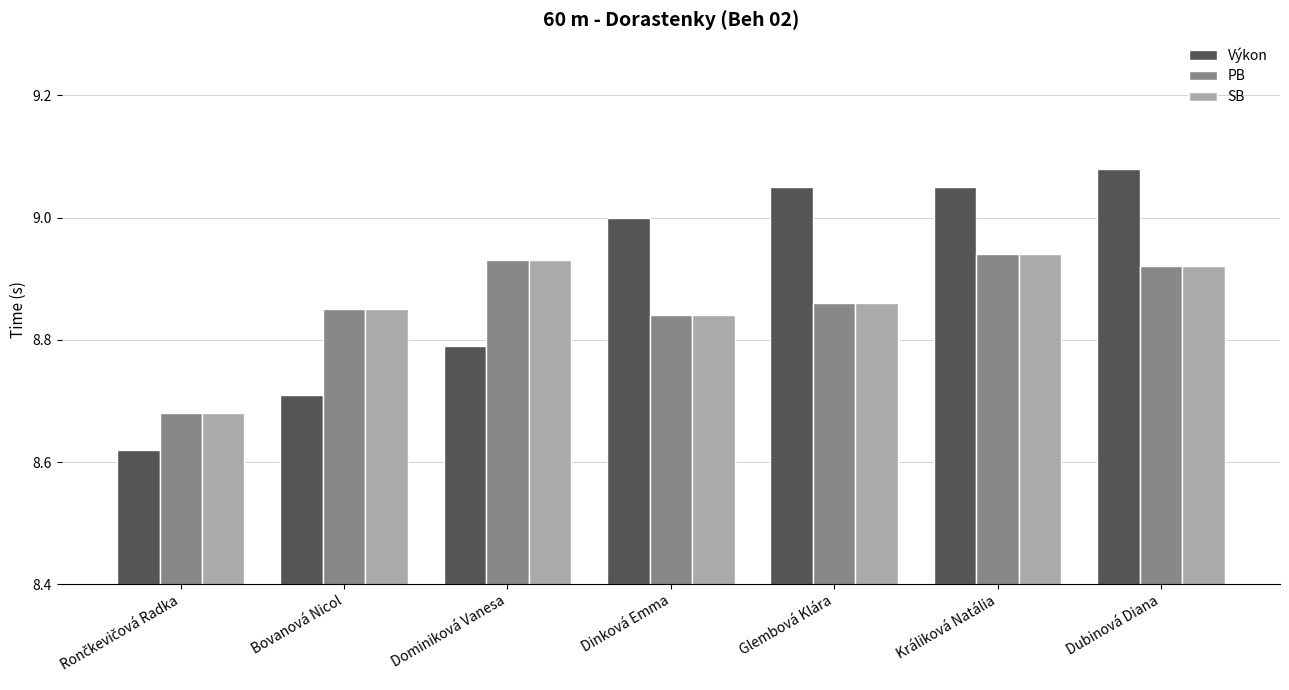

Which series has the largest range (max minus min)?

Výkon